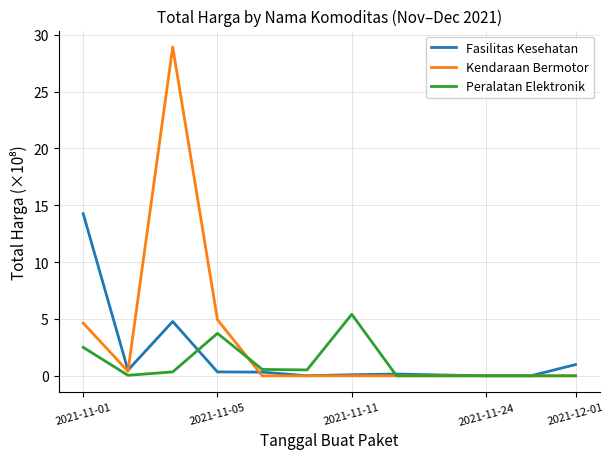

Which series has the largest total across all categories?

Kendaraan Bermotor